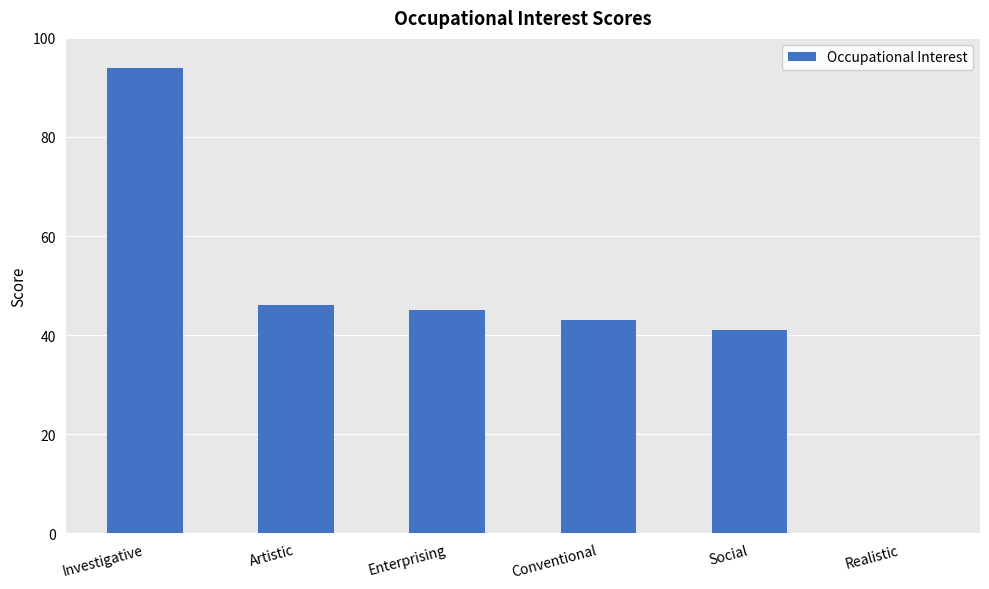

Which label corresponds to the largest value in the chart?

Investigative